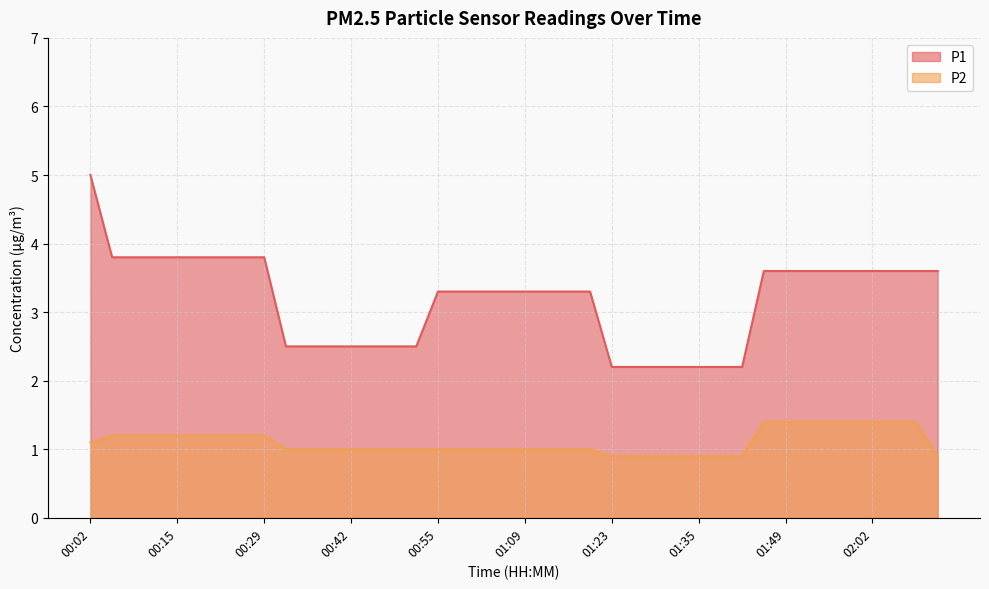

What is the total value across all series at 01:42?

3.1